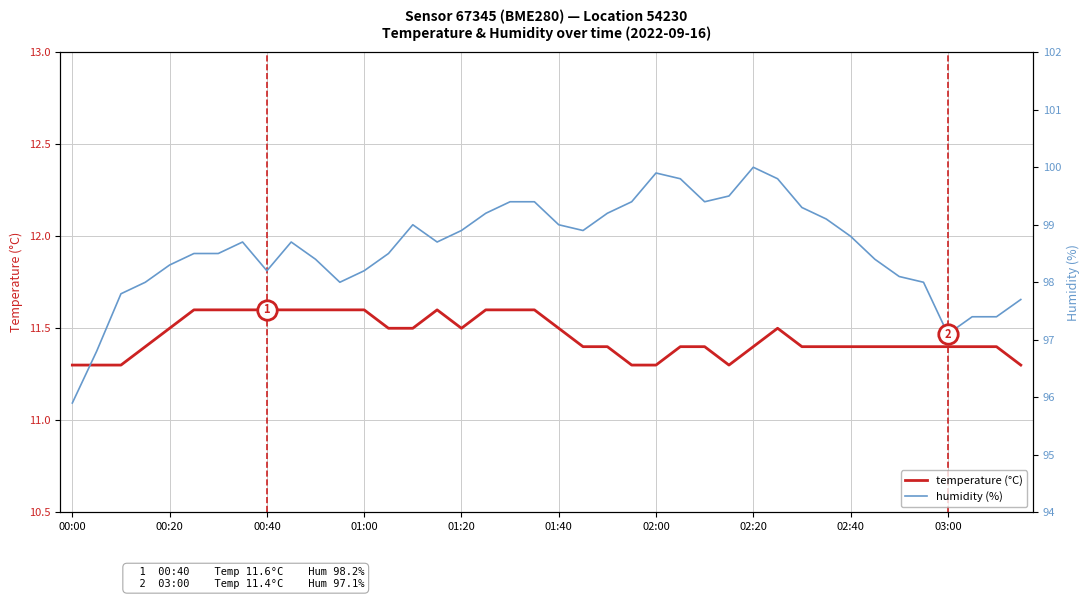

Read the humidity value at 01:00.

98.0